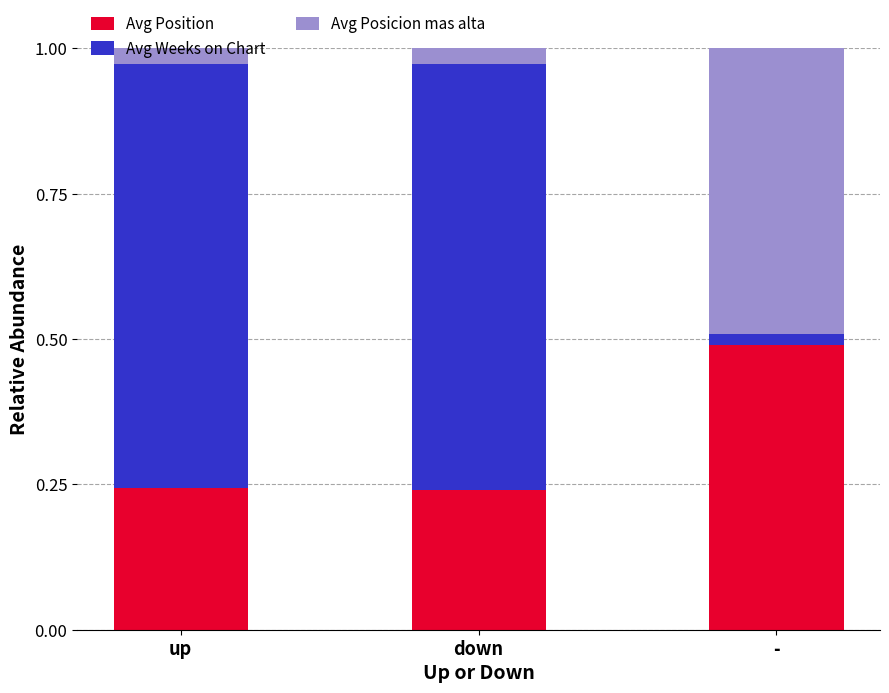

What is the sum of the Avg Position values at down and up?

0.5